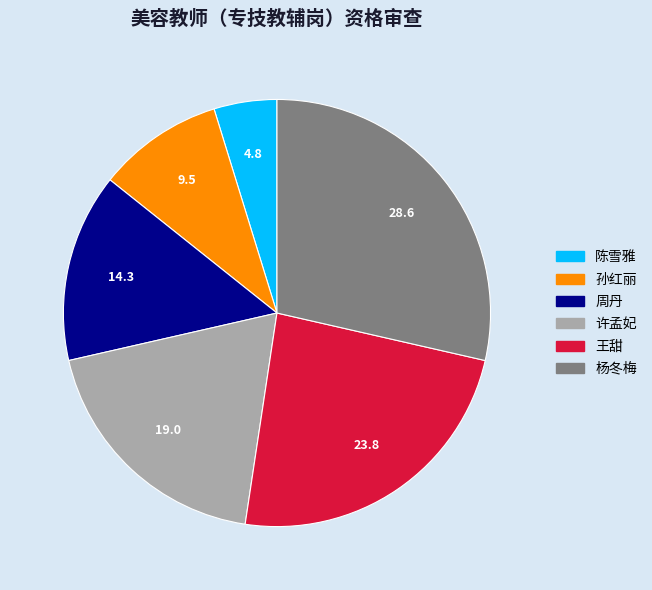

True or false: 陈雪雅 accounts for 5% of the total.

True